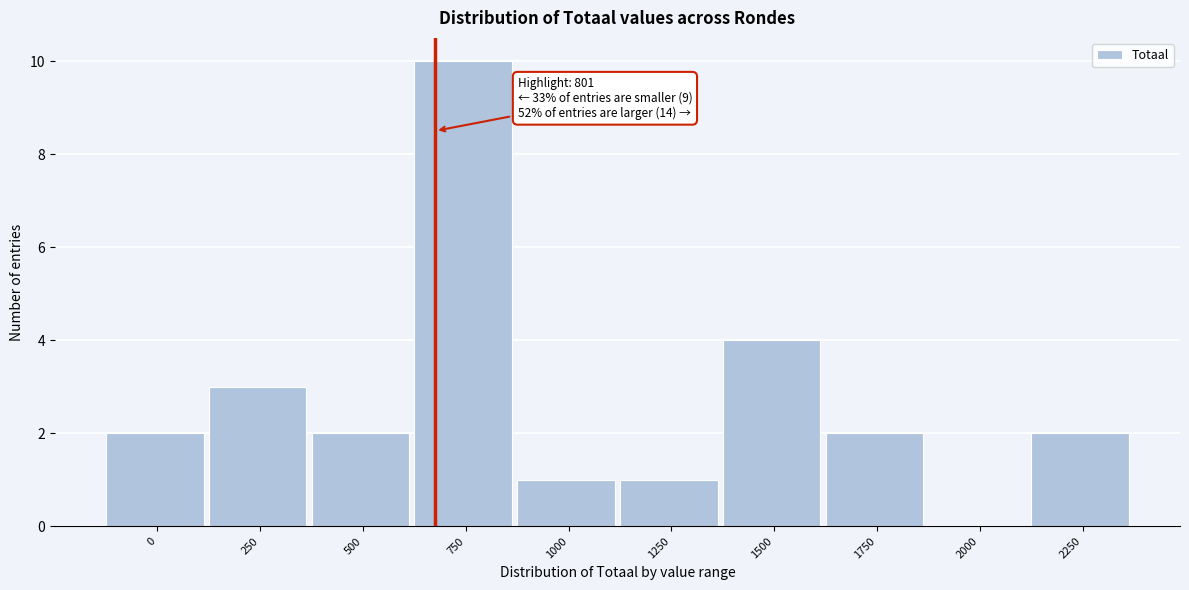

Reading left to right, what are all the values shown in this chart?

0=2	250=3	500=2	750=10	1000=1	1250=1	1500=4	1750=2	2000=0	2250=2